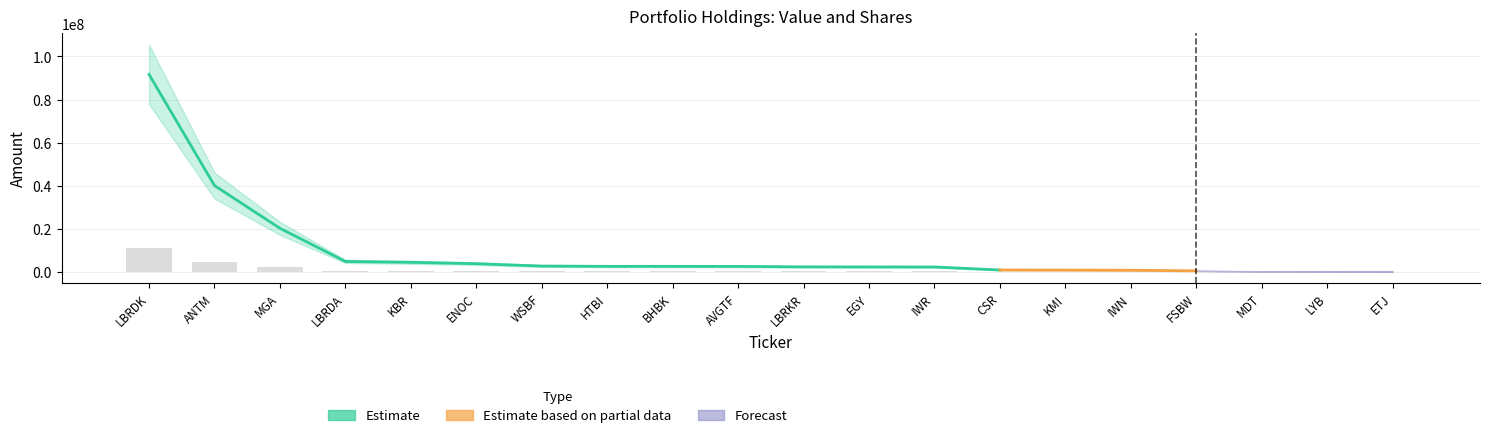

How many data points are less than 306360?

10